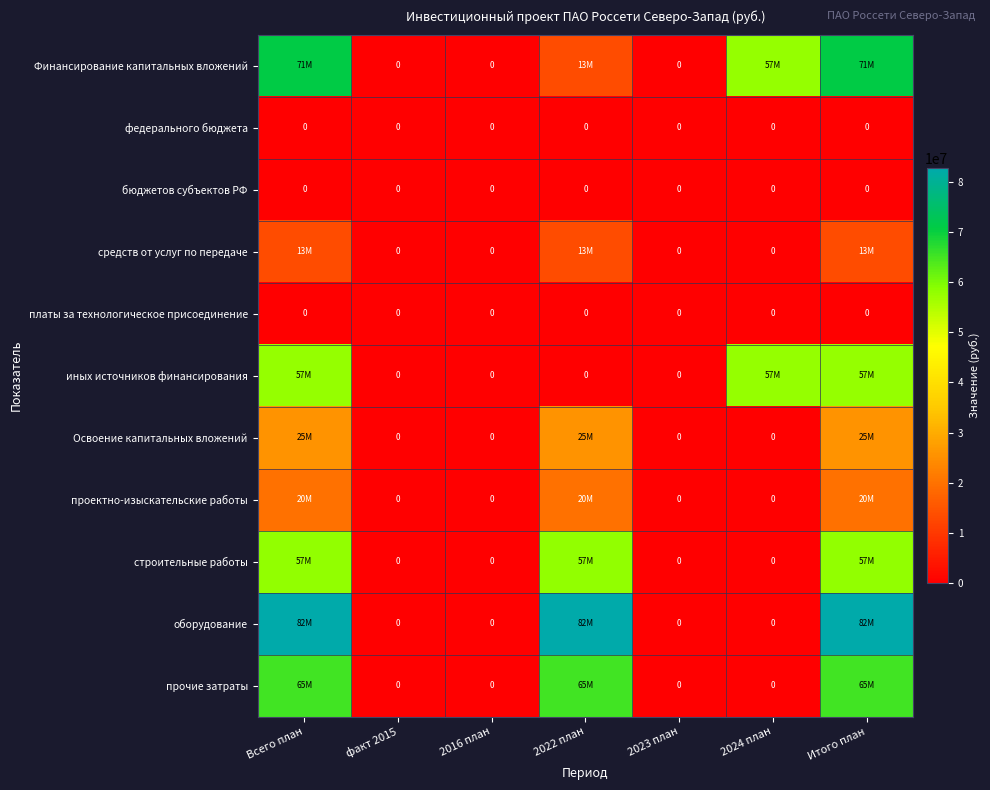

True or false: бюджетов субъектов РФ has a value of 0 at 2022 план.

True